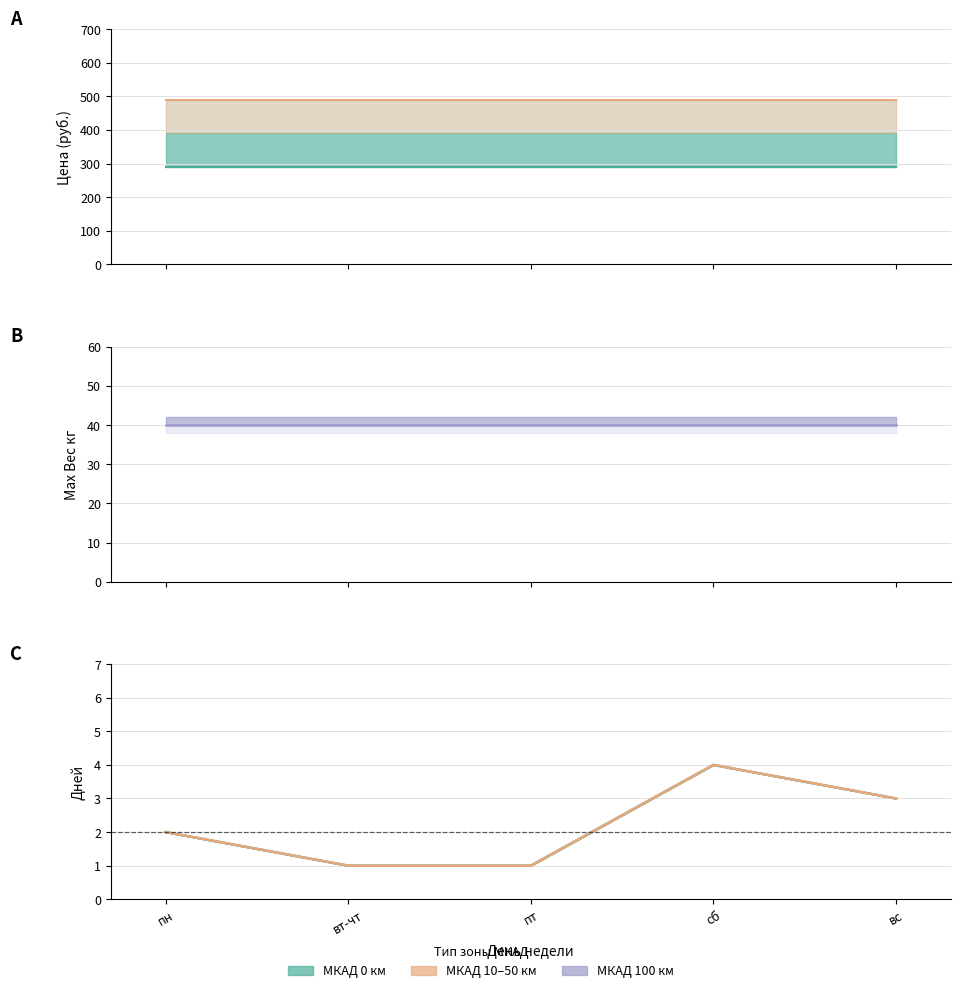

At which label does Дней first exceed 2?

сб